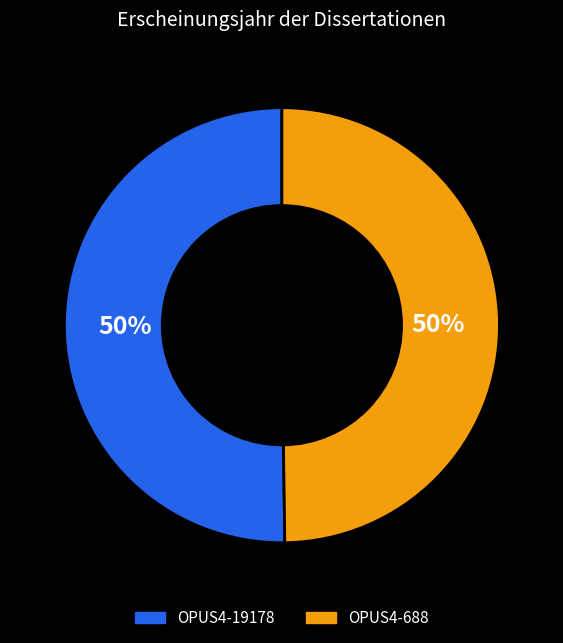

What is the ratio of the value at OPUS4-688 to the value at OPUS4-19178?

1.0